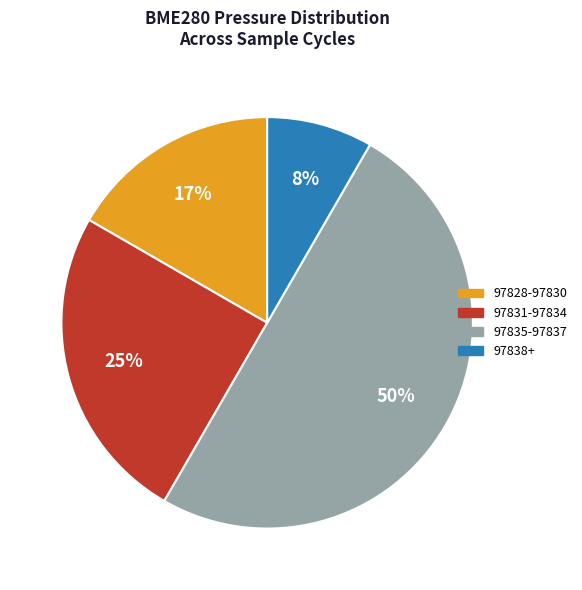

To the nearest percent, what is the average slice percentage?

25%